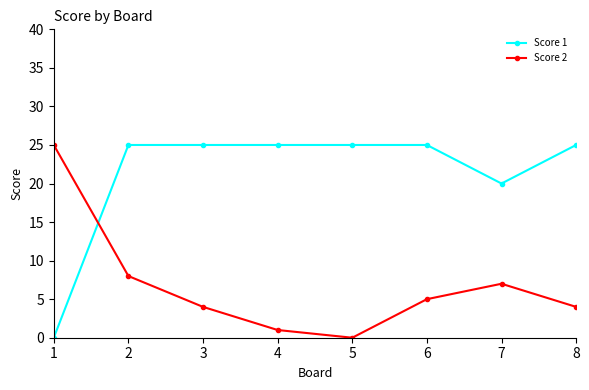

In Score 2, how many points are lower than both neighbors (excluding endpoints)?

1